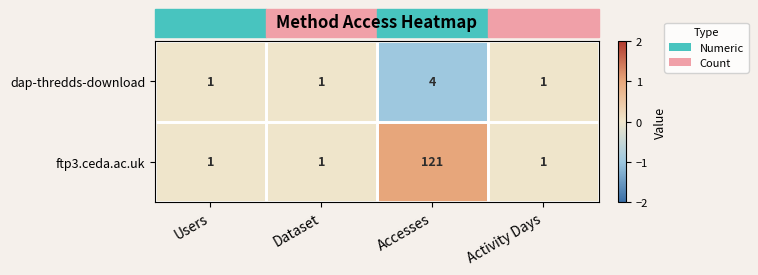

What is the sum of all dap-thredds-download values?

7